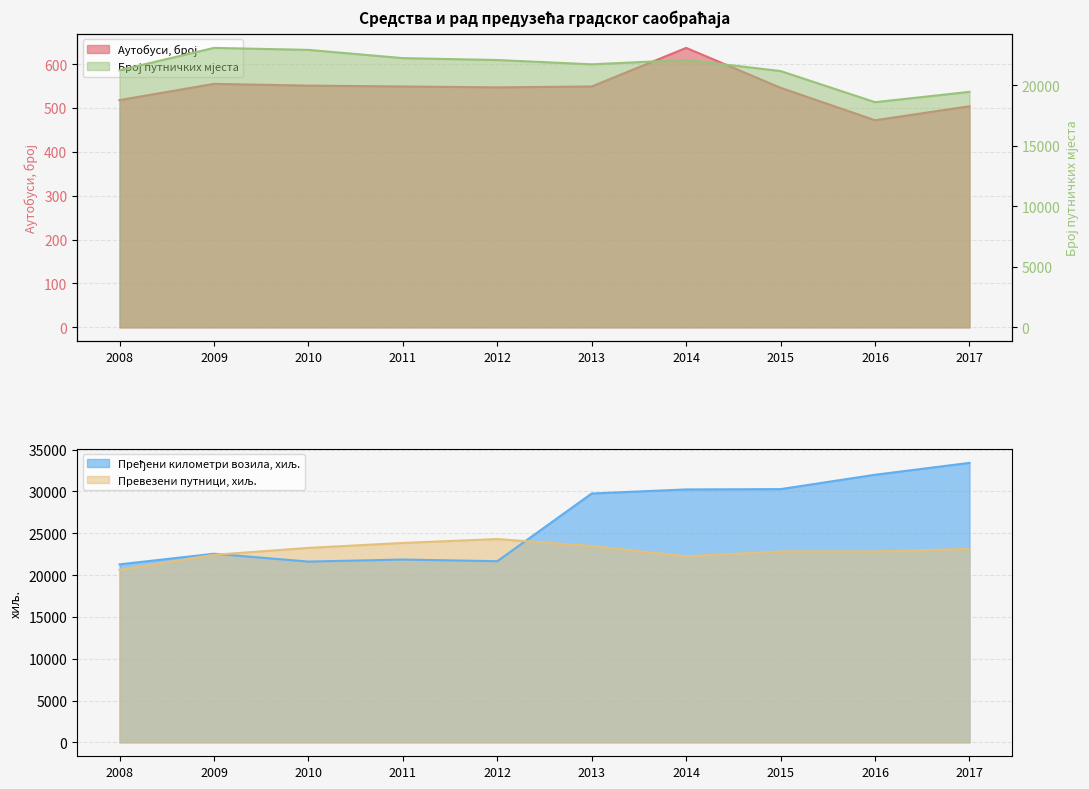

Reading left to right, what are all the values shown in this chart?

Аутобуси, број: 518	555	551	549	547	549	637	546	472	504
број путничких мјеста: 21253	23096	22931	22249	22093	21738	22100	21181	18608	19462
Пређени километри возила, хиљ.: 21284	22557	21616	21860	21660	29761	30246	30284	32001	33424
Превезени путници, хиљ.: 20628	22426	23255	23845	24312	23481	22248	22832	22821	23131